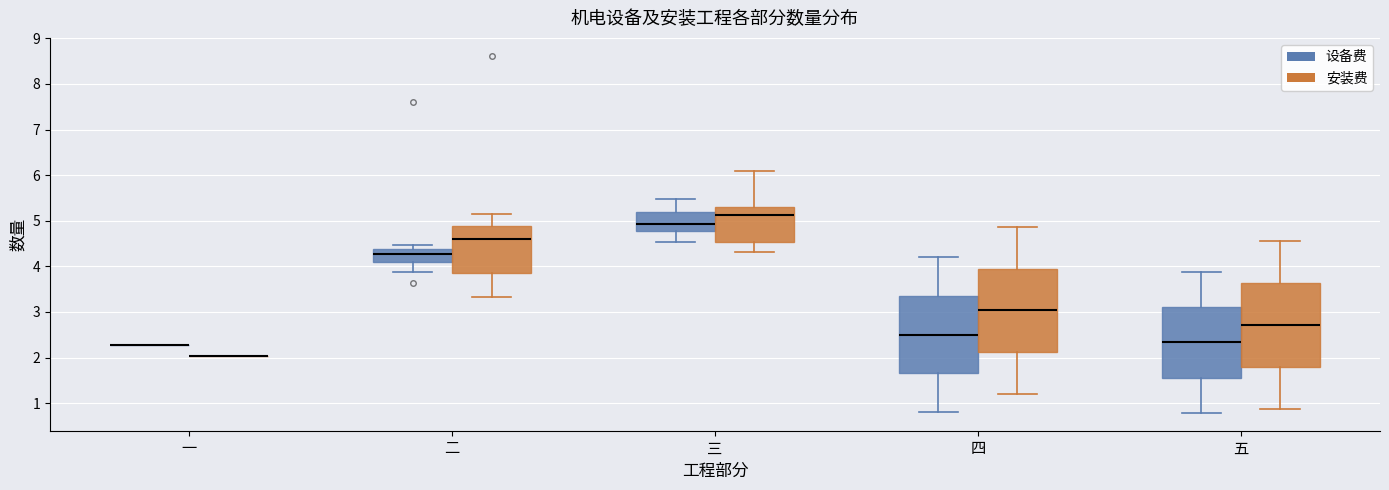

Reading left to right, transcribe this box plot: for each box, give where its median line is, the range the box spans, and where its two whiskers end, as read against the y-axis. The values are not printed on the chart, so give them approximately, as read against the axis.

一 (设备费): box collapsed to a line at 2.3, whiskers 2.3 to 2.3
一 (安装费): box collapsed to a line at 2.0, whiskers 2.0 to 2.0
二 (设备费): median 4.3, box 4.1 to 4.4, whiskers 3.9 to 4.5
二 (安装费): median 4.6, box 3.8 to 4.9, whiskers 3.3 to 5.1
三 (设备费): median 4.9, box 4.8 to 5.2, whiskers 4.5 to 5.5
三 (安装费): median 5.1, box 4.5 to 5.3, whiskers 4.3 to 6.1
四 (设备费): median 2.5, box 1.7 to 3.4, whiskers 0.8 to 4.2
四 (安装费): median 3.0, box 2.1 to 3.9, whiskers 1.2 to 4.9
五 (设备费): median 2.3, box 1.6 to 3.1, whiskers 0.8 to 3.9
五 (安装费): median 2.7, box 1.8 to 3.6, whiskers 0.9 to 4.6